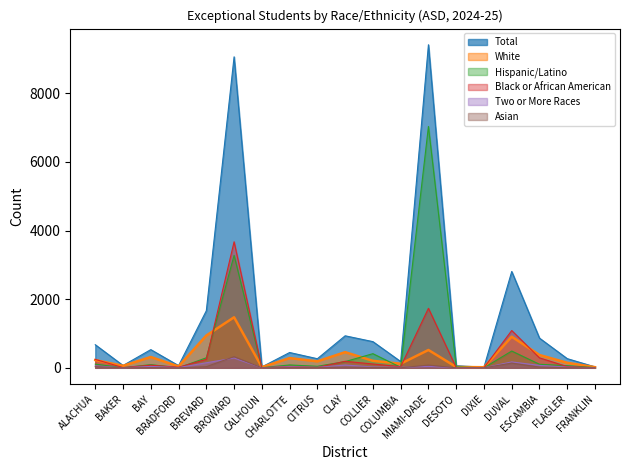

What is the difference between the second highest and second lowest values in the Total series?

9038